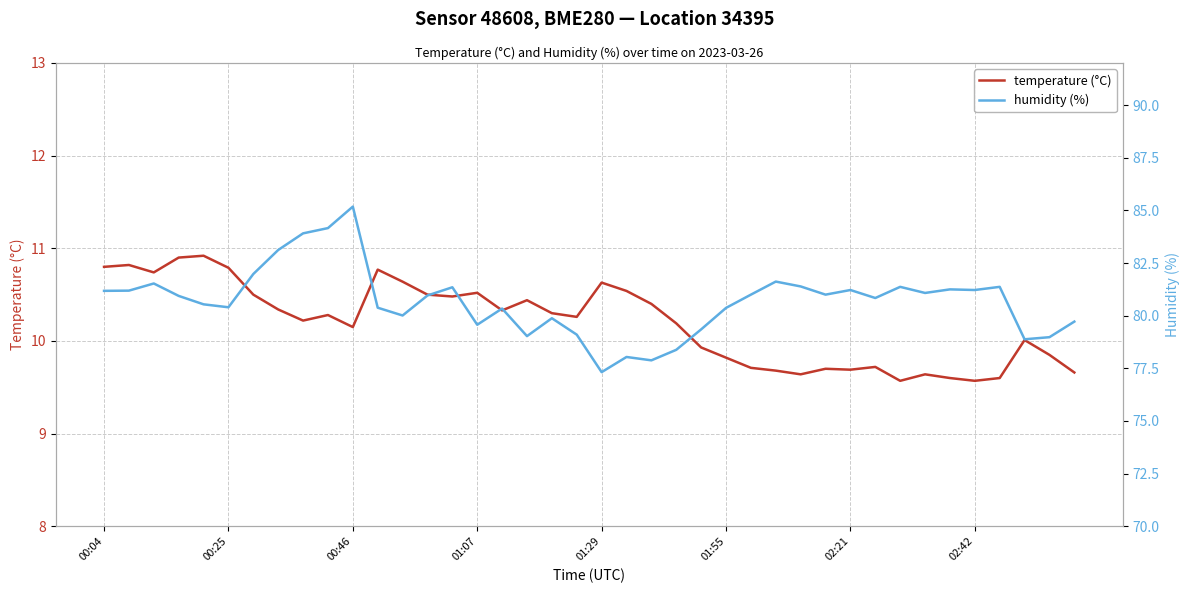

At how many categories does at least one series exceed 53?

40